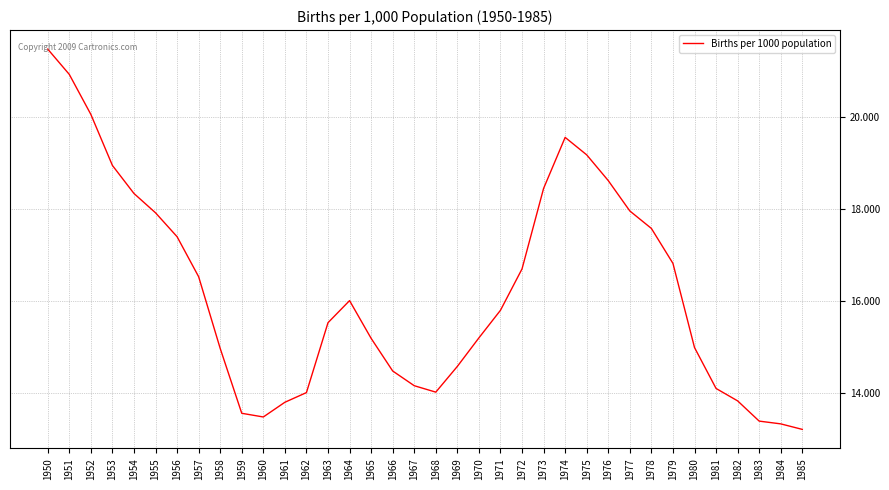

What is the difference between the values at 1967 and 1975?

5.0